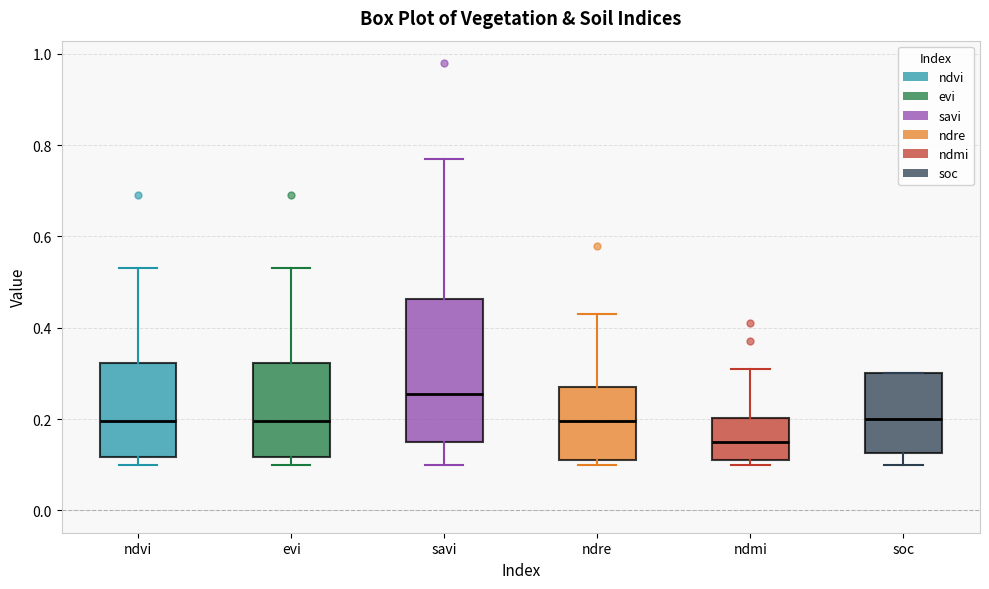

Where is the lower edge of the box for ndre on the y-axis? The values are not printed on the chart, so give them approximately, as read against the axis.

0.12